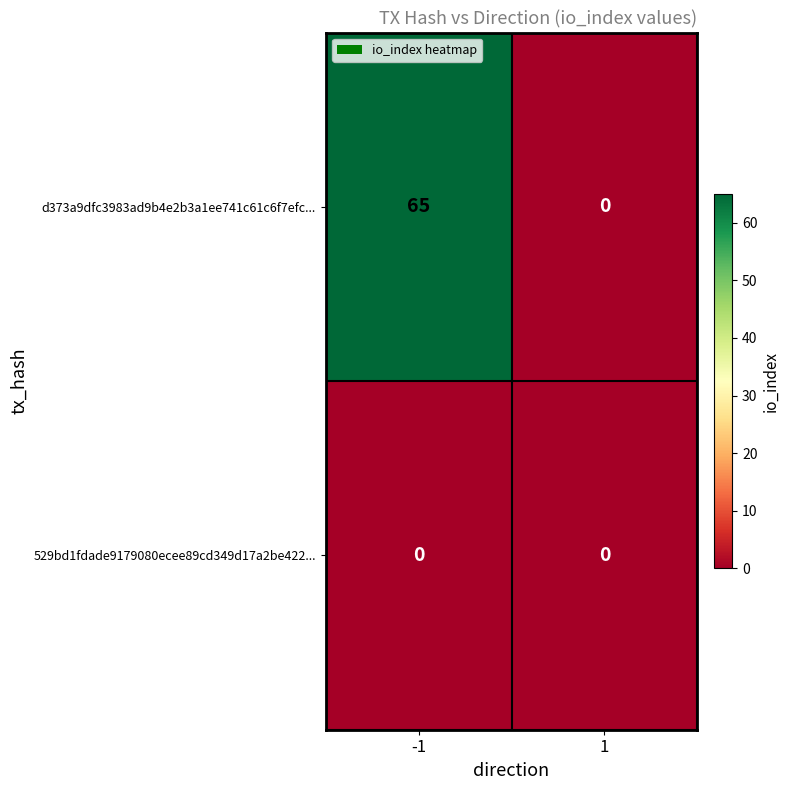

Reading left to right, what are all the values shown in this chart?

d373a9dfc3983ad9b4e2b3a1ee741c61c6f7efc...: -1=65	1=0
529bd1fdade9179080ecee89cd349d17a2be422...: -1=0	1=0